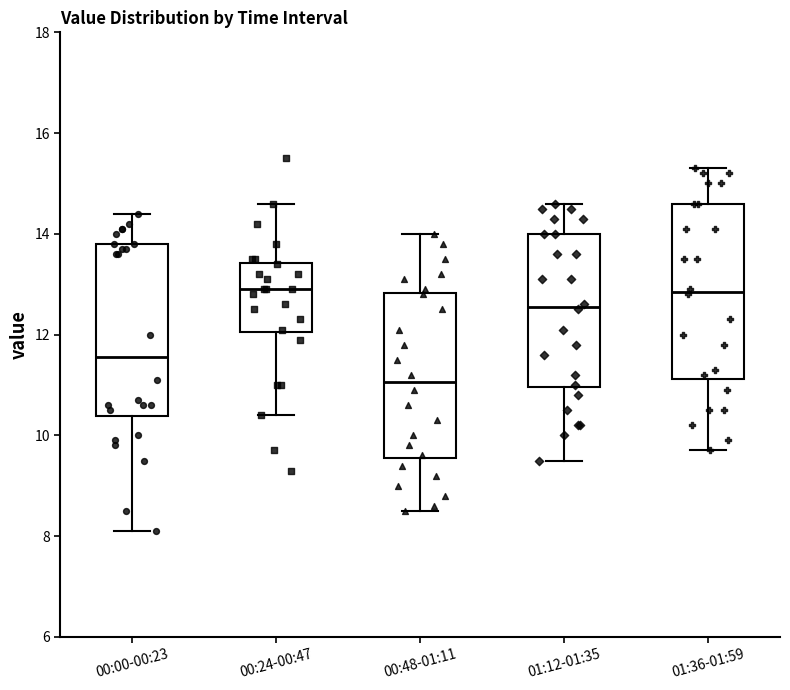

Where does the median line of the box for 00:48-01:11 sit on the y-axis? The values are not printed on the chart, so give them approximately, as read against the axis.

11.0